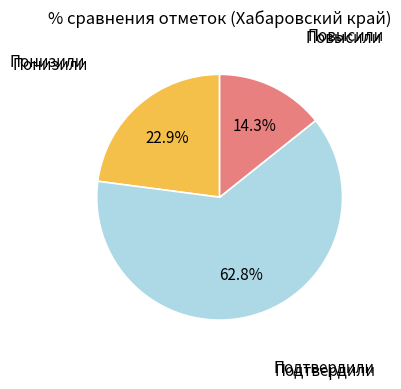

Is there a majority slice in this chart?

Yes